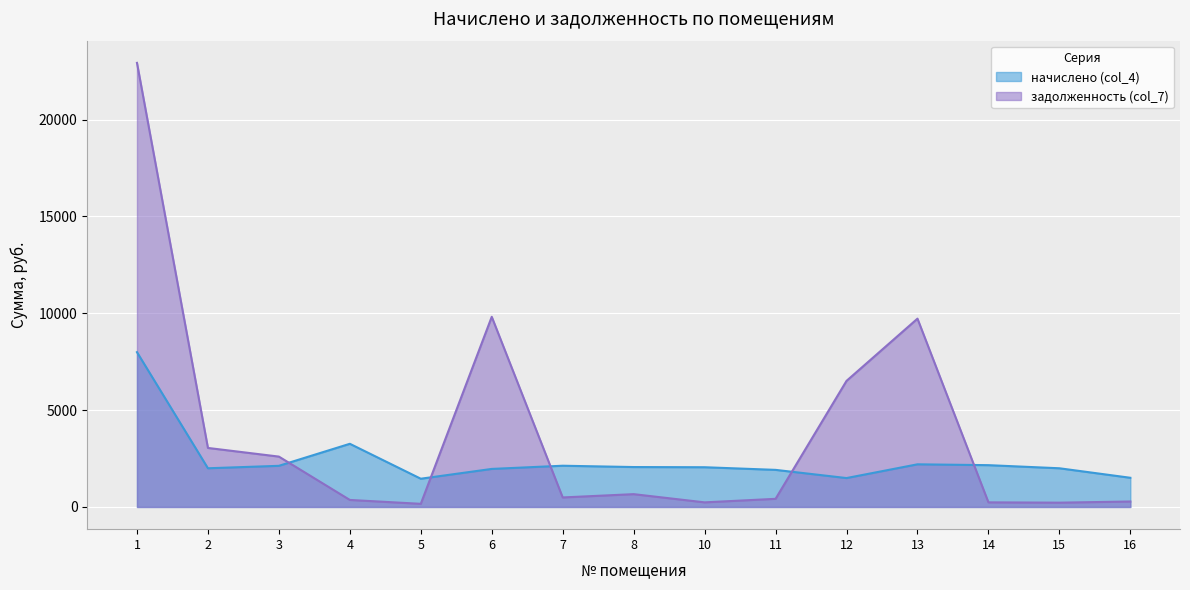

Does the chart display data point markers on the line(s)?

No